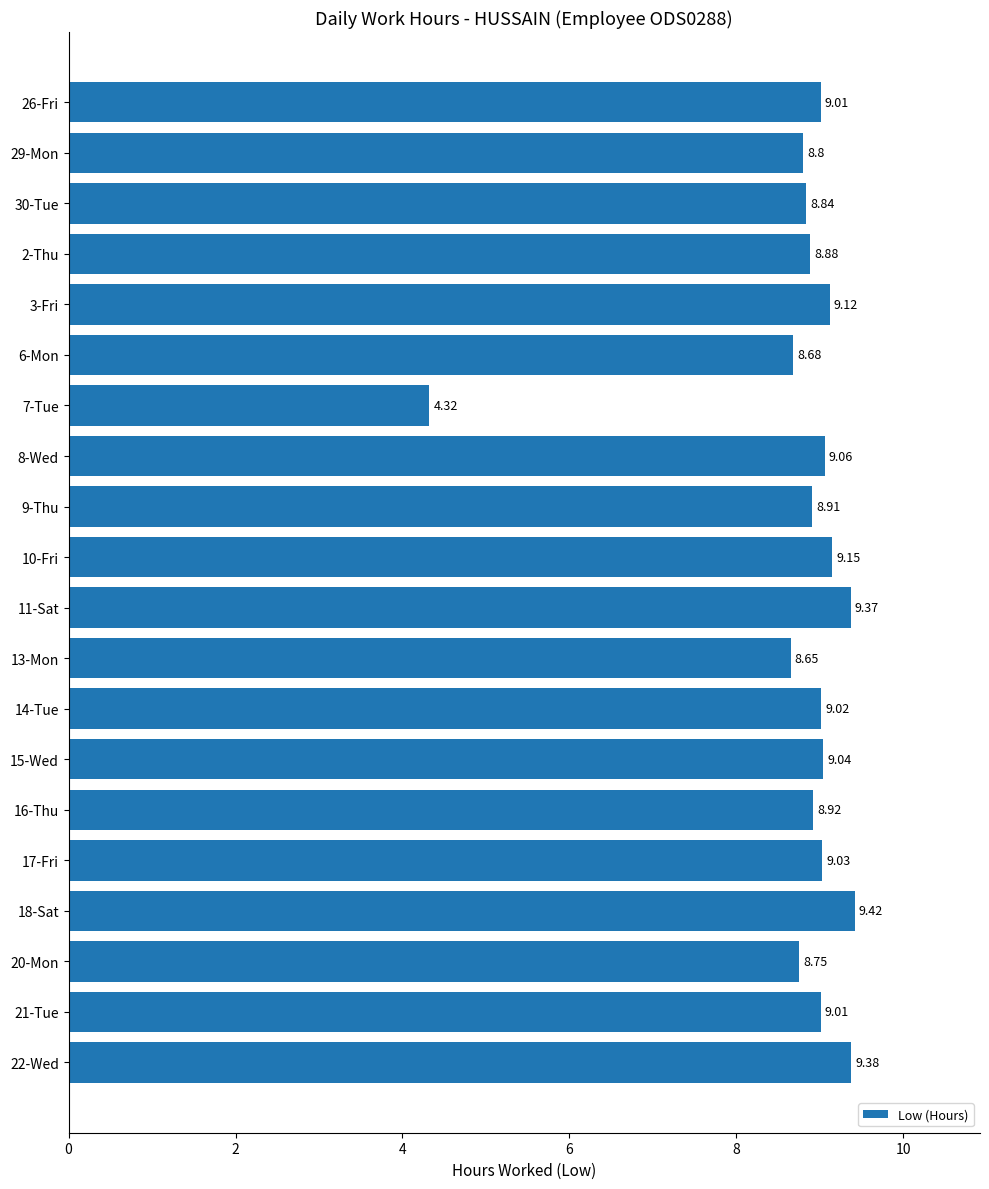

Between 16-Thu and 18-Sat, which is larger?

18-Sat